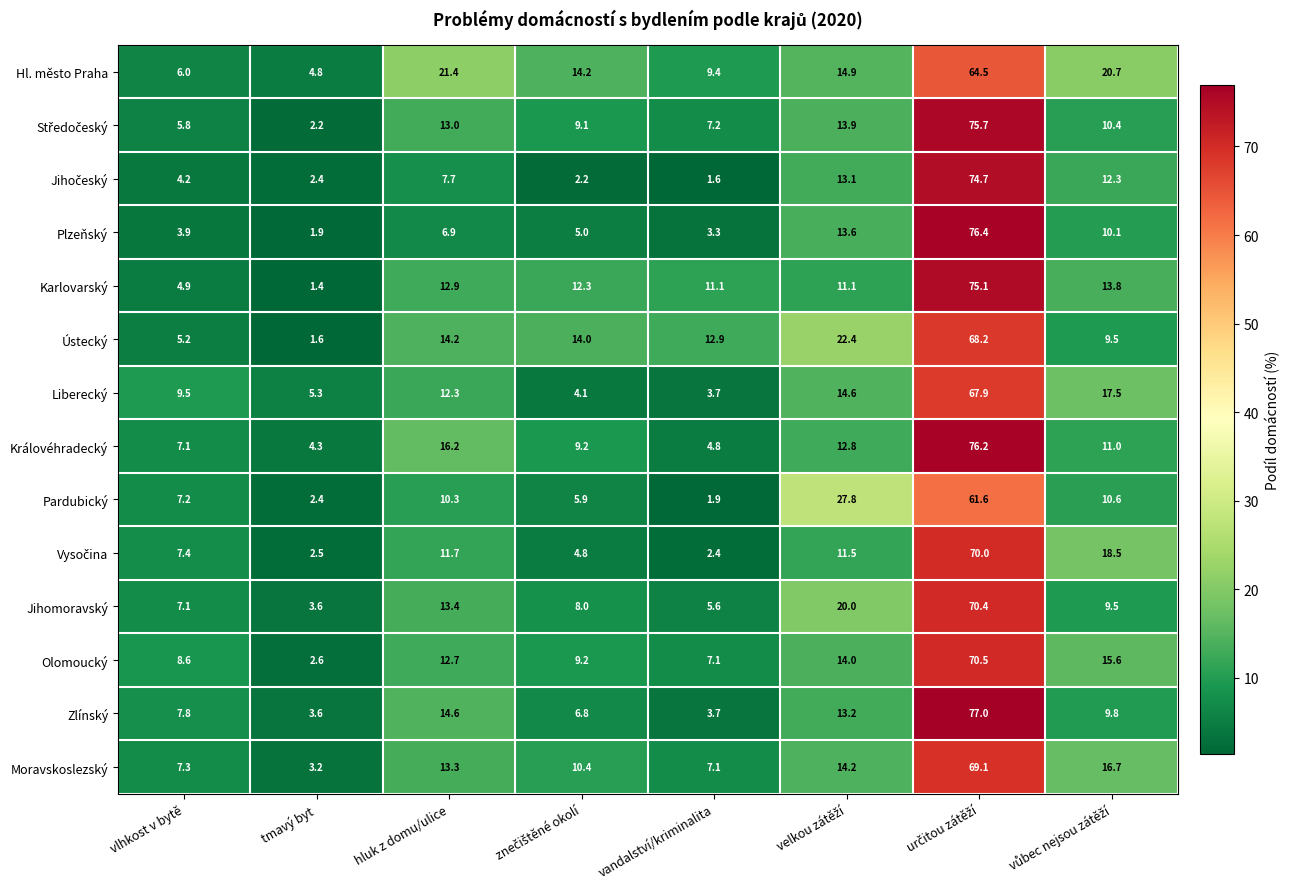

What value does the Liberecký series have at vandalství/kriminalita?

3.7